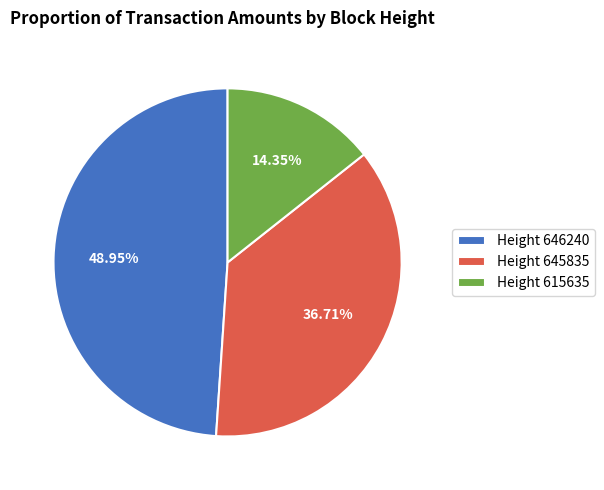

Between Height 615635 and Height 645835, which is larger?

Height 645835